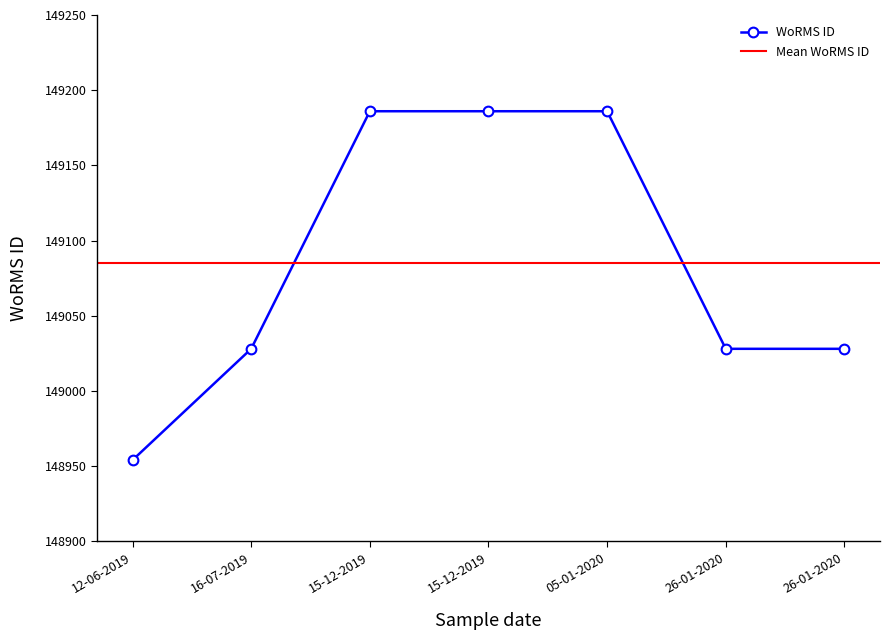

The chart shows a value of 148954 at 12-06-2019. True or false?

True